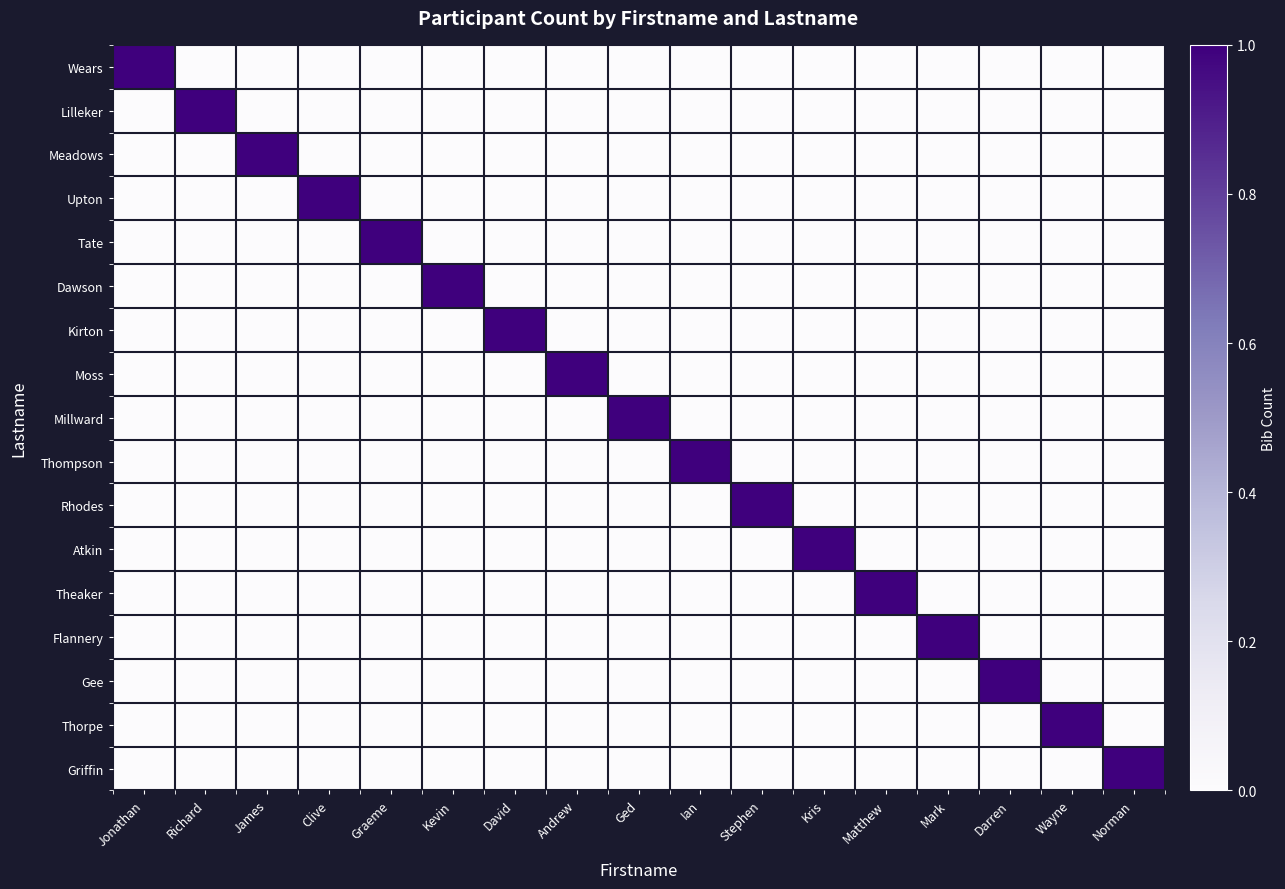

What is the difference between the highest and lowest values at Wayne?

1